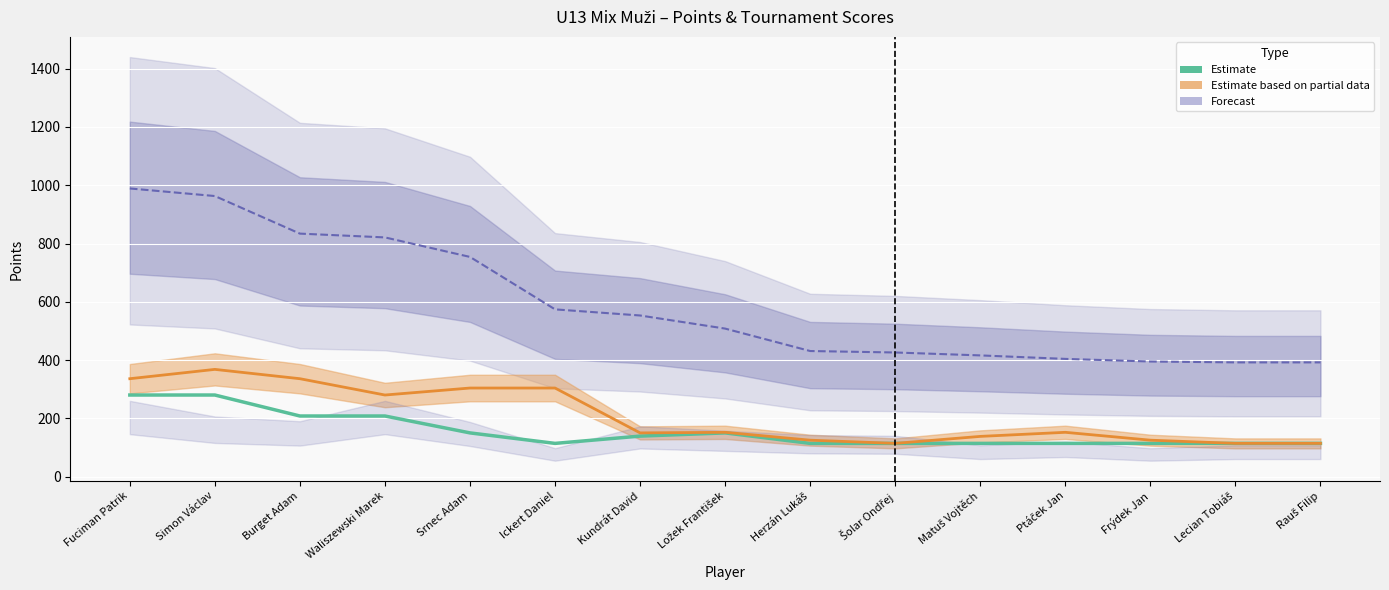

Which series has the largest total across all categories?

Forecast (Total Body)